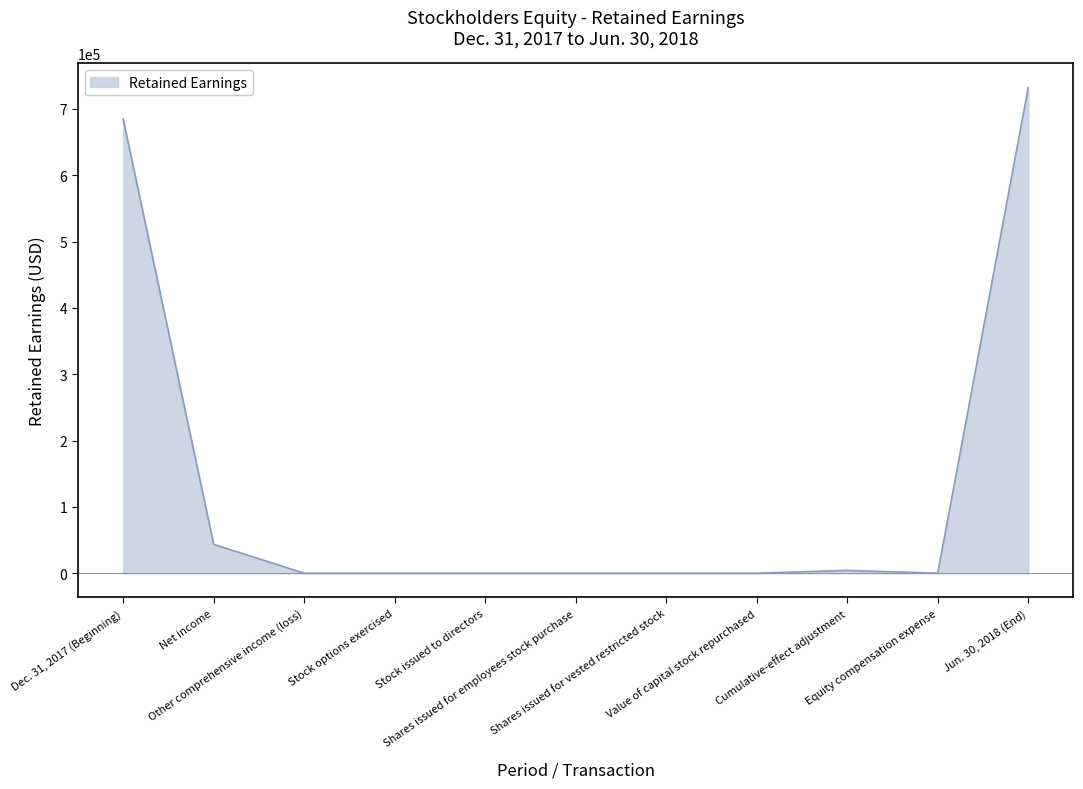

Which category has the highest value across all series?

Jun. 30, 2018 (End)